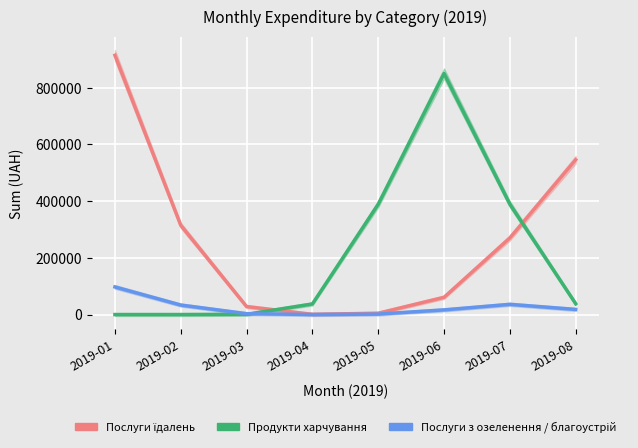

Is it true that Послуги з озеленення / благоустрій equals 123.0 at 2019-04?

False